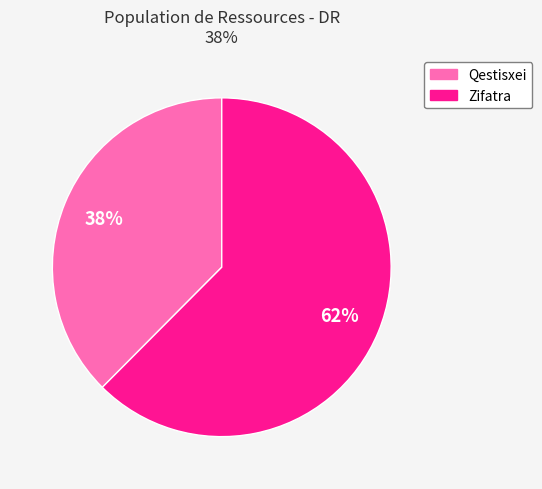

Is it true that Qestisxei is 32% of the pie?

False